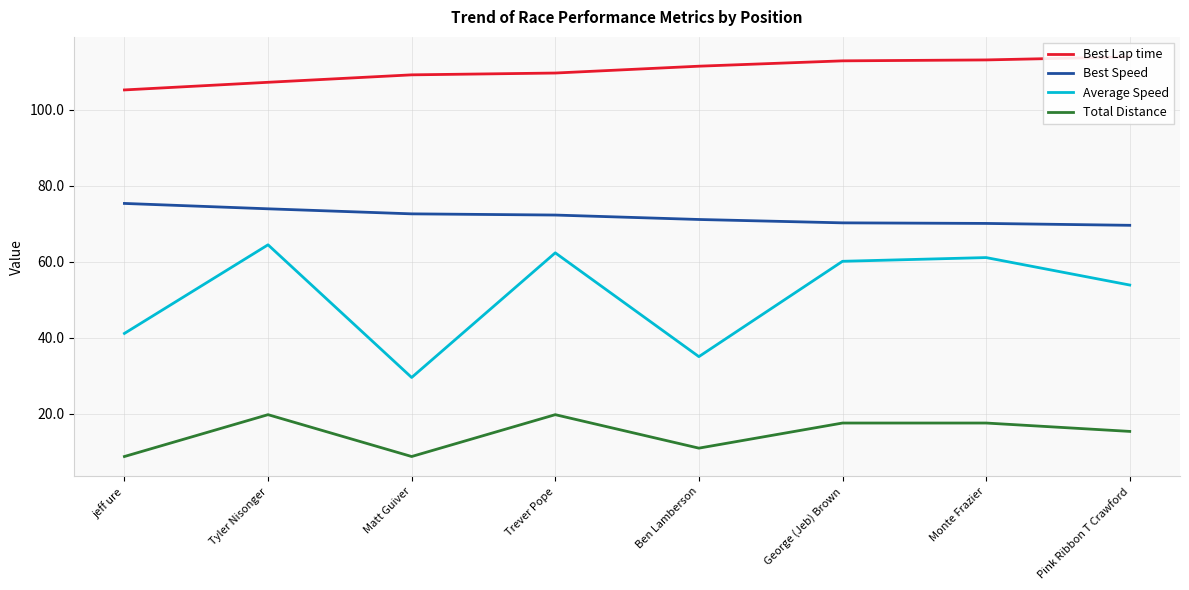

What is the difference between the maximum and second lowest values in the Best Speed series?

5.3